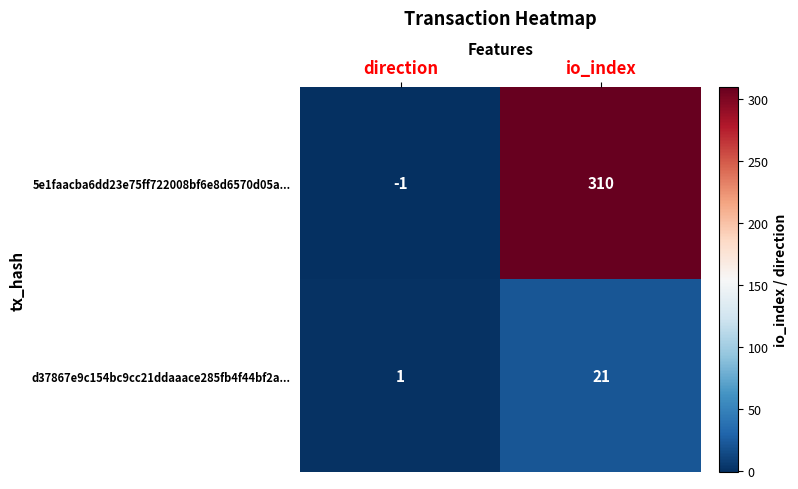

How many categories are shown in the chart?

2